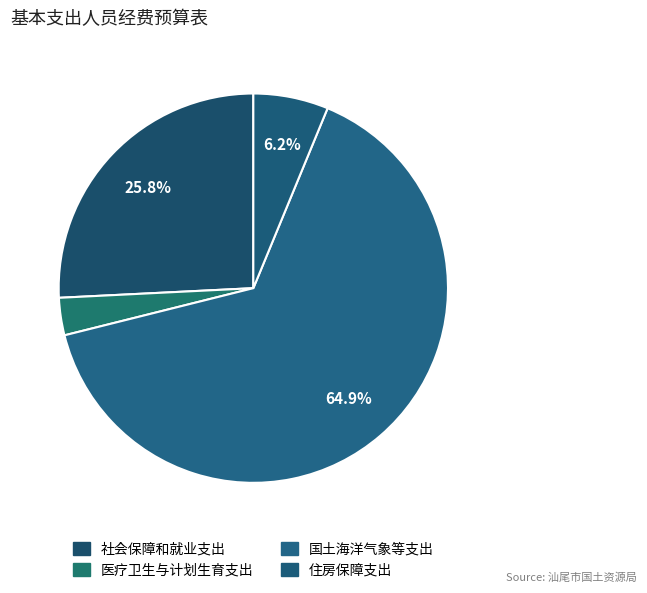

How many segments does this pie chart have?

4